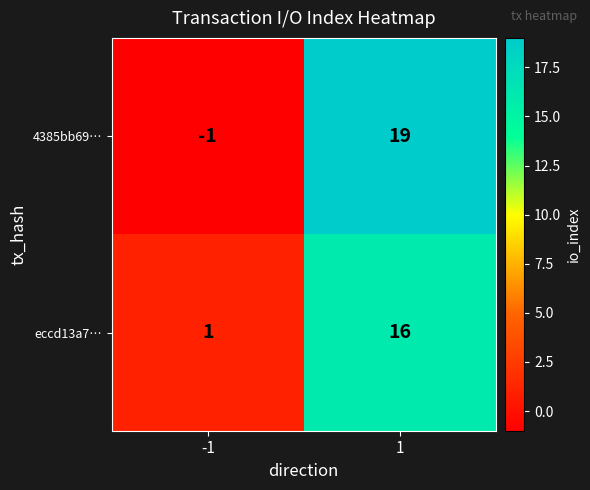

The 4385bb69… series shows 27 at 1. True or false?

False